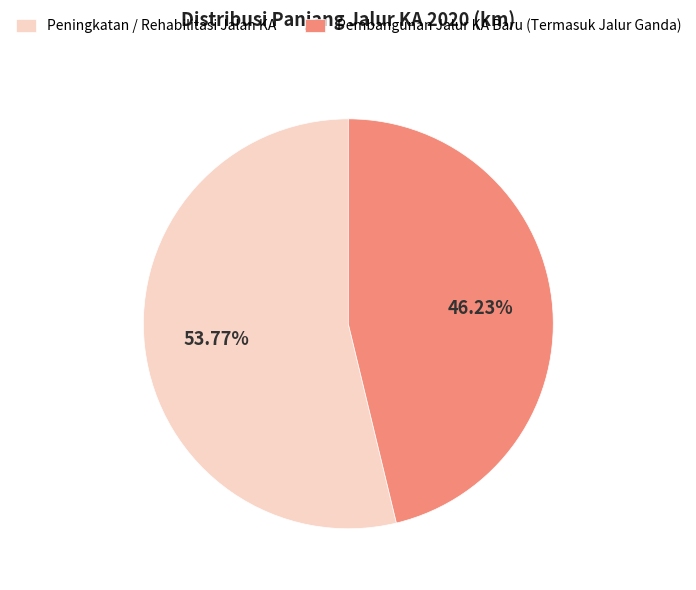

What is the majority slice?

Peningkatan / Rehabilitasi Jalan KA